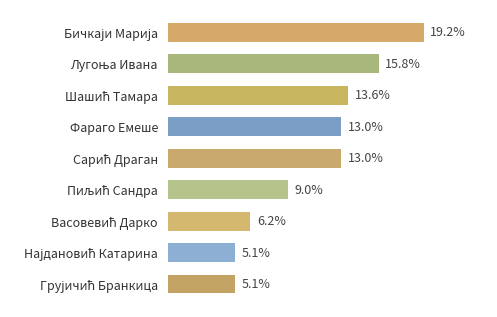

What is the label of the 6th bar from the bottom?

Фараго Емеше